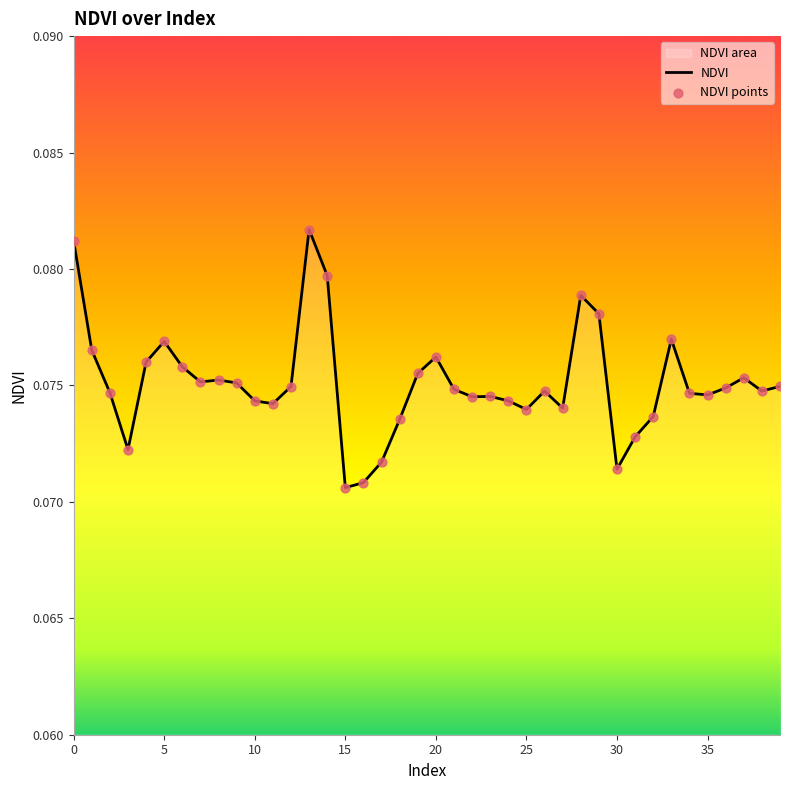

Is the value of NDVI at 33 greater than the value of NDVI points at 36?

Yes